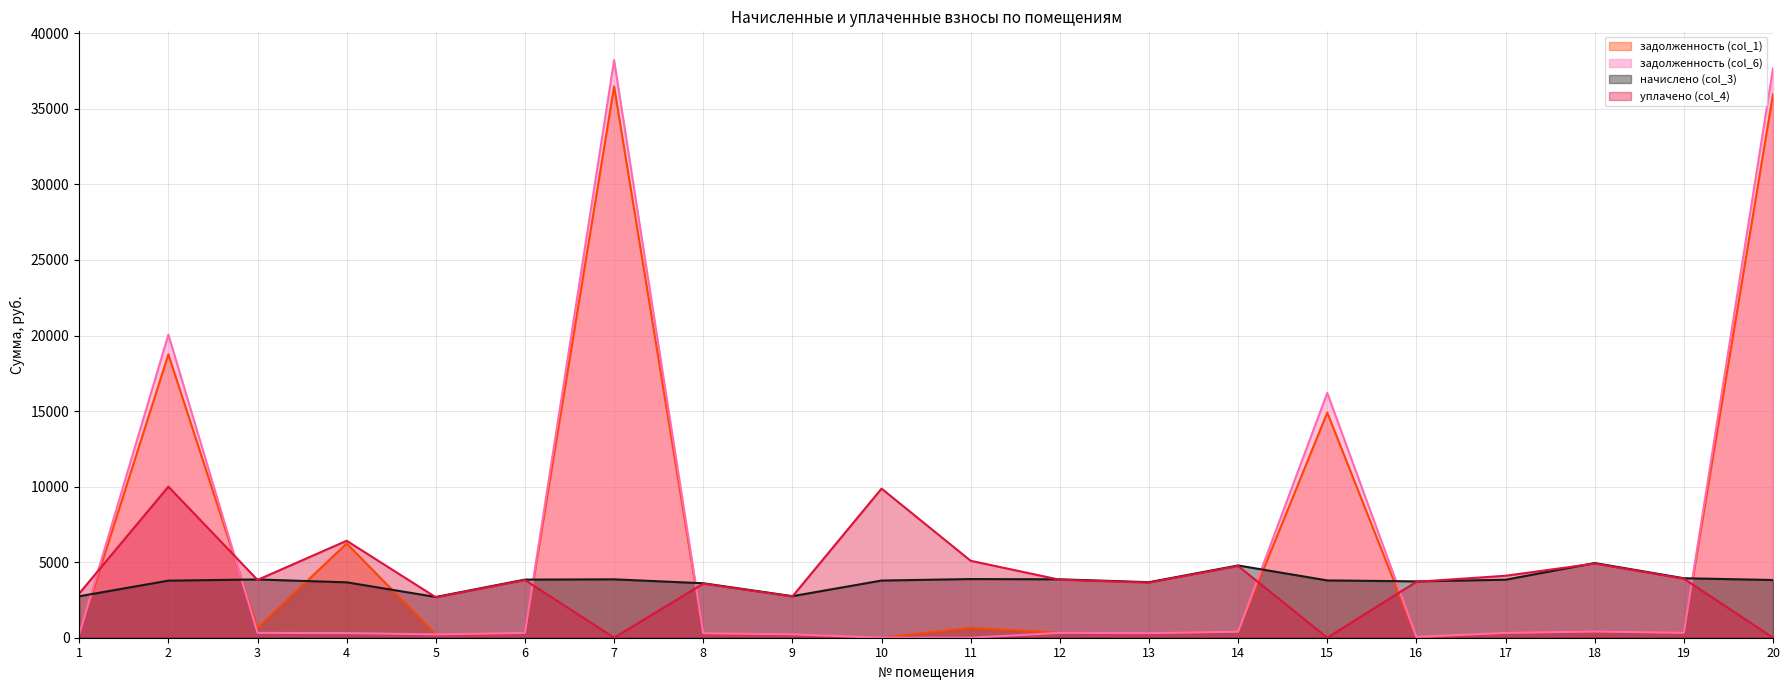

True or false: задолженность (col_6) and уплачено (col_4) intersect in this chart.

True